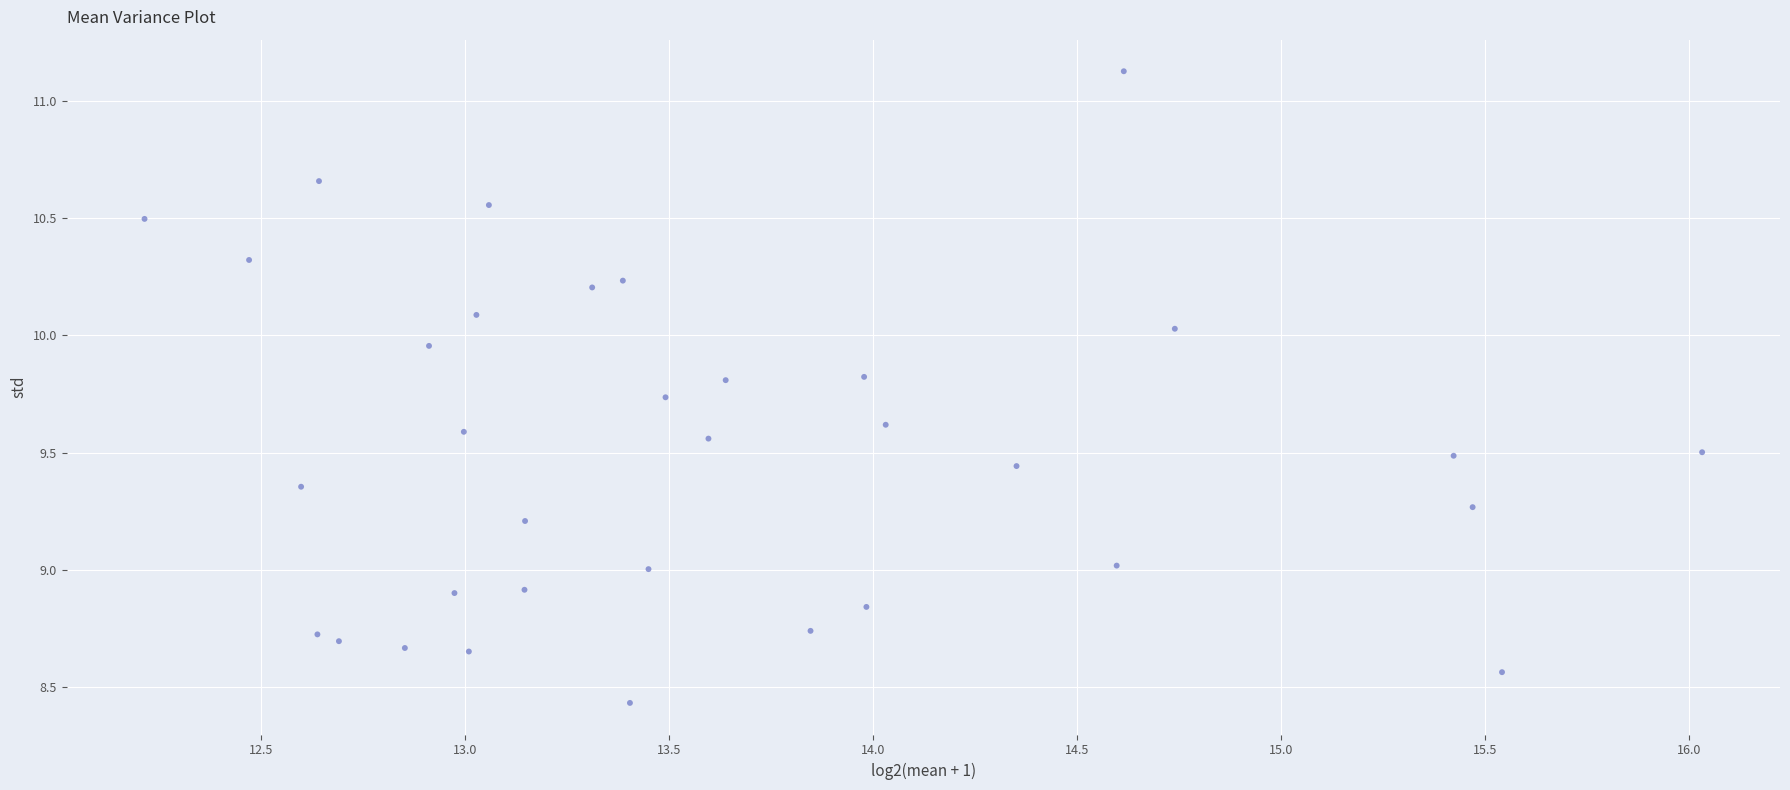

What is the range of X values (max minus min)?

3.8